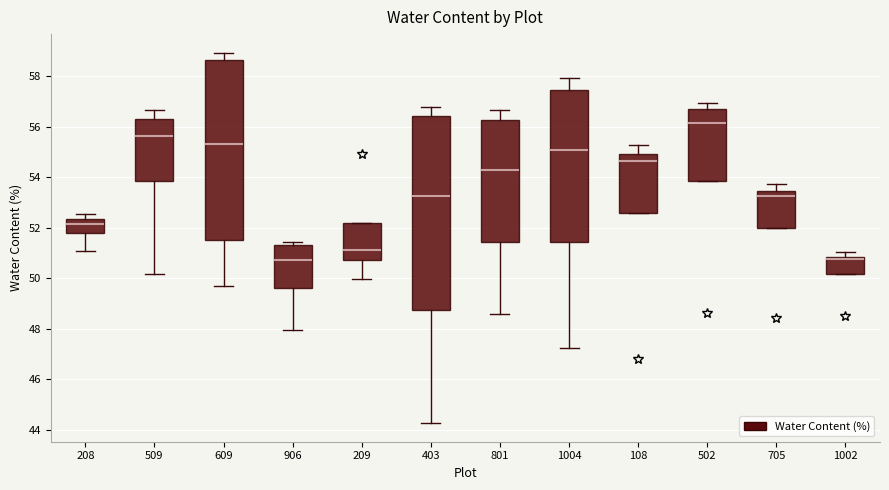

Reading left to right, read every box against the y-axis: the position of its median line, the range the box covers, and the ends of its whiskers. The values are not printed on the chart, so give them approximately, as read against the axis.

208: median 52.2, box 51.8 to 52.4, whiskers 51.0 to 52.6
509: median 55.6, box 53.8 to 56.4, whiskers 50.2 to 56.6
609: median 55.4, box 51.6 to 58.6, whiskers 49.8 to 59.0
906: median 50.8, box 49.6 to 51.4, whiskers 48.0 to 51.4 (just above the box's upper edge)
209: median 51.2, box 50.8 to 52.2, whiskers 50.0 to 52.2
403: median 53.2, box 48.8 to 56.4, whiskers 44.2 to 56.8
801: median 54.2, box 51.4 to 56.2, whiskers 48.6 to 56.6
1004: median 55.0, box 51.4 to 57.4, whiskers 47.2 to 58.0
108: median 54.6, box 52.6 to 55.0, whiskers 52.6 to 55.2
502: median 56.2, box 53.8 to 56.8, whiskers 53.8 to 57.0
705: median 53.2, box 52.0 to 53.4, whiskers 52.0 to 53.8
1002: median 50.8 (just below the box's upper edge), box 50.2 to 50.8, whiskers 50.2 to 51.0